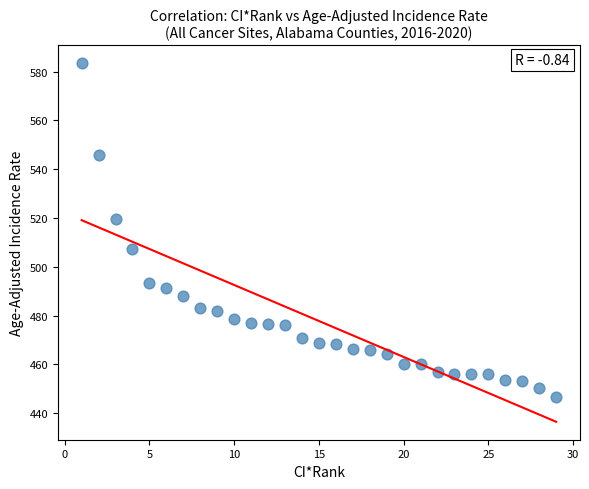

What is the range of Y values (max minus min)?

136.7